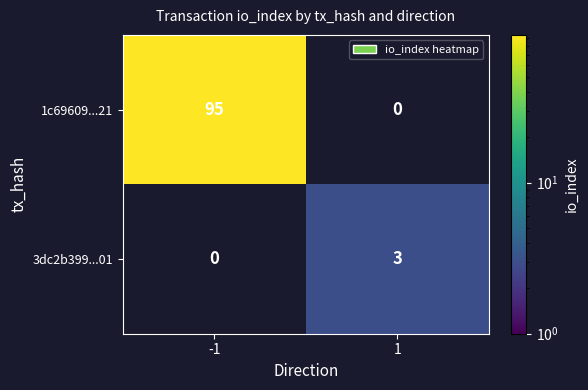

The value of 1c69609...21 at -1 is 54. True or false?

False